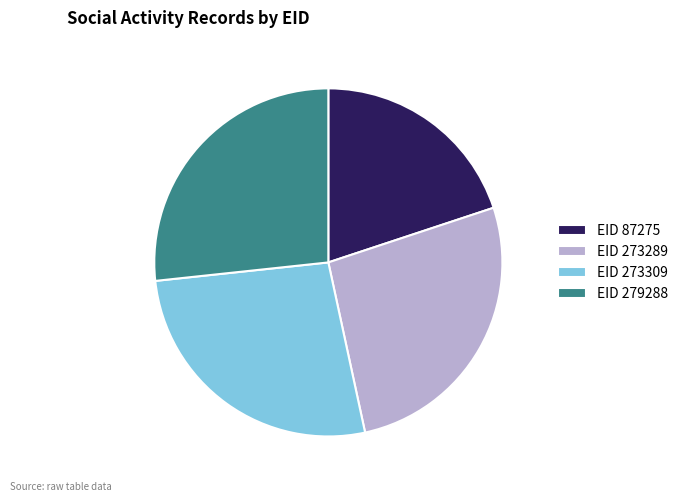

Which has a higher value, EID 273309 or EID 87275?

EID 273309